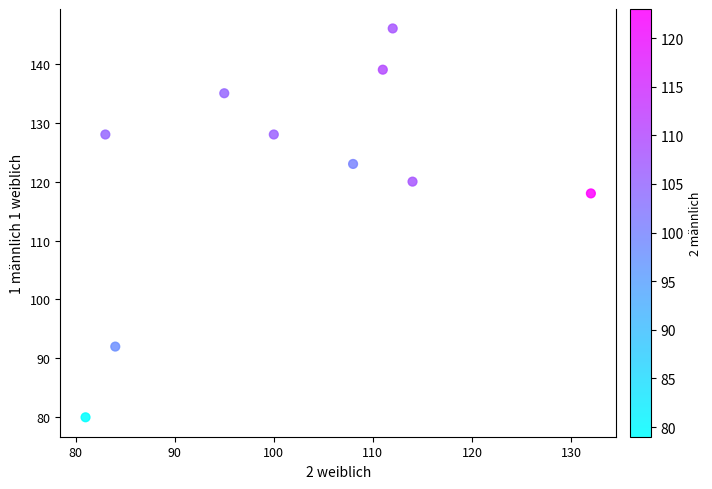

What is the range of Y values (max minus min)?

66